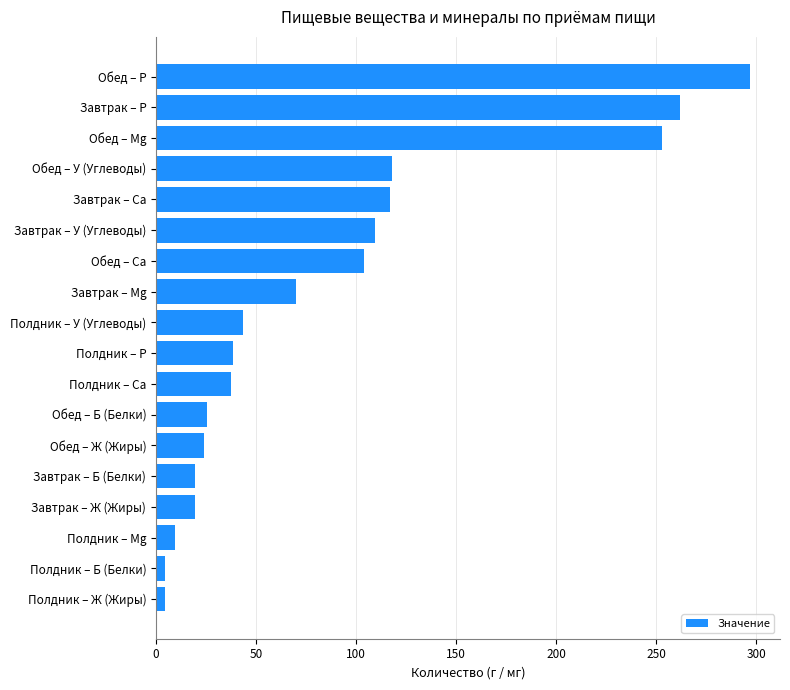

How many data points does each series have?

18